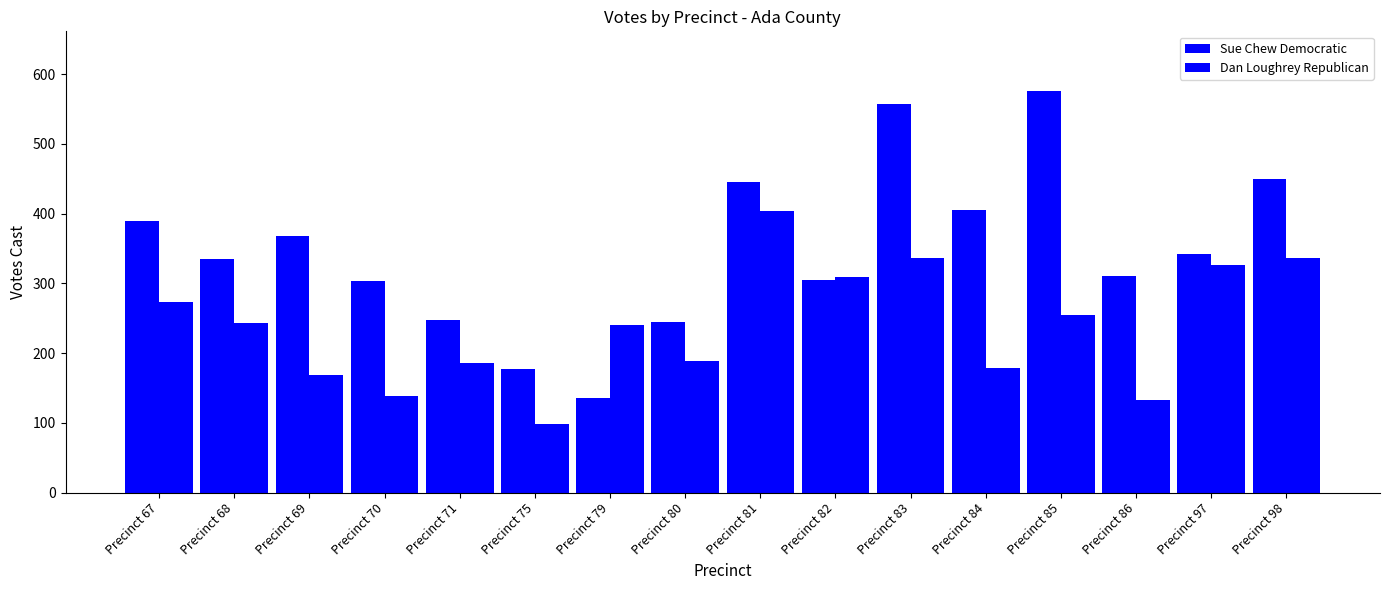

What is the difference between the highest and lowest values at Precinct 97?

16